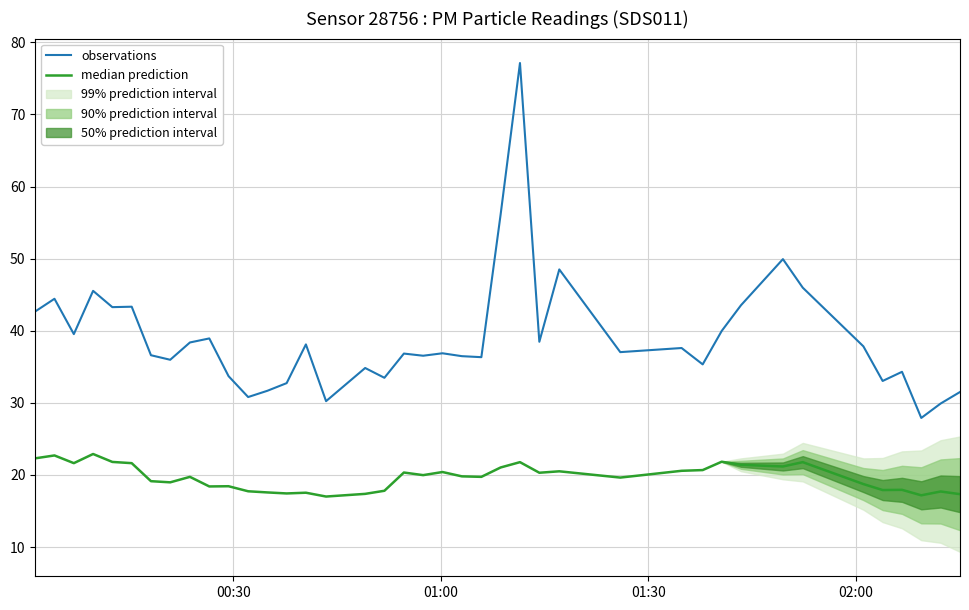

What is the average value of the observations series?

39.0